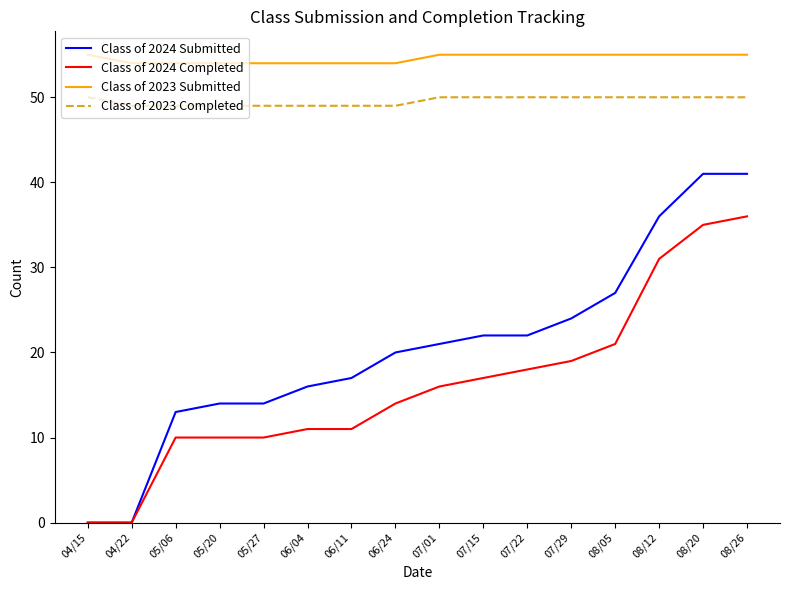

What is the highest value of the Class of 2024 Submitted series?

41